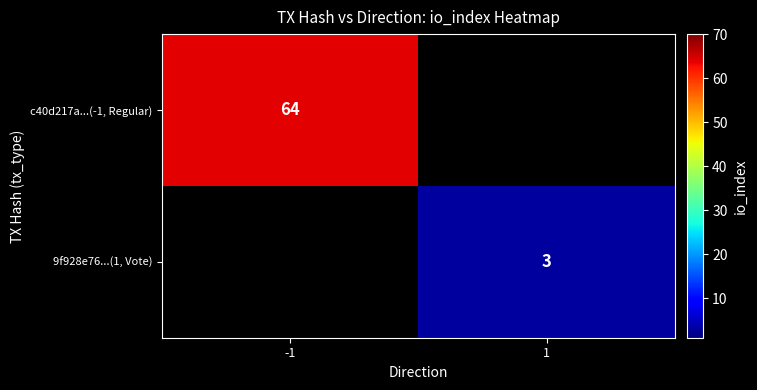

Is the value of c40d217a...(-1, Regular) at -1 greater than the value of 9f928e76...(1, Vote) at 1?

Yes